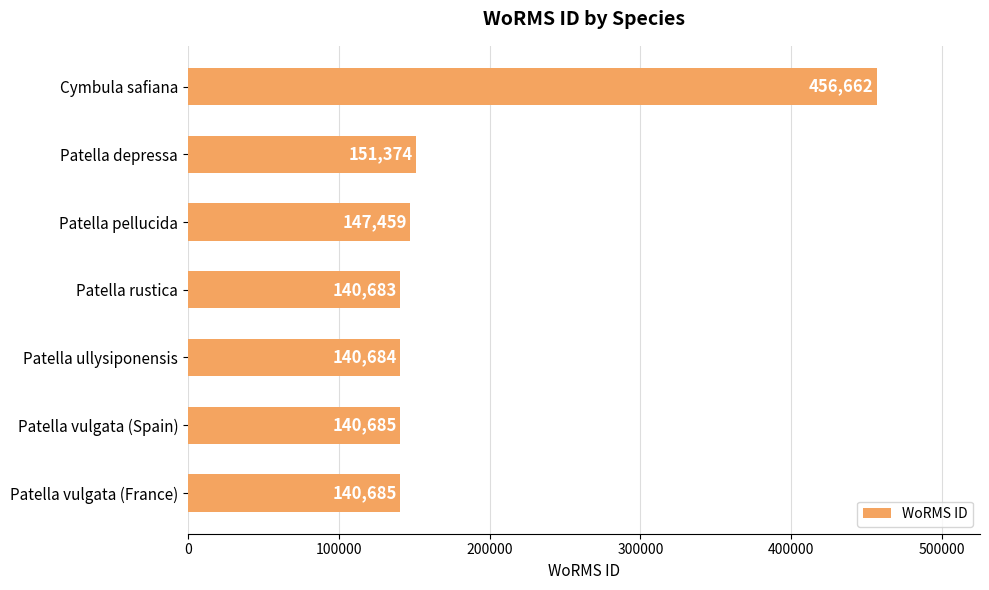

How many series are shown in this chart?

1